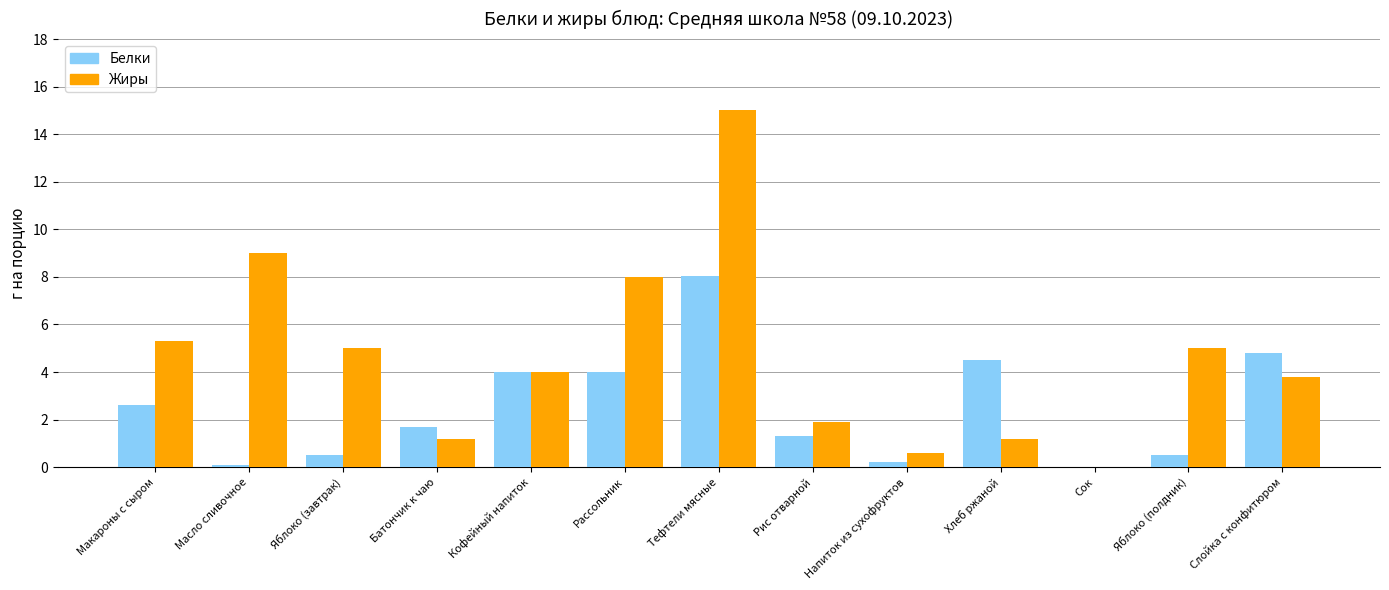

Which series changed the most between Напиток из сухофруктов and Хлеб ржаной?

Белки